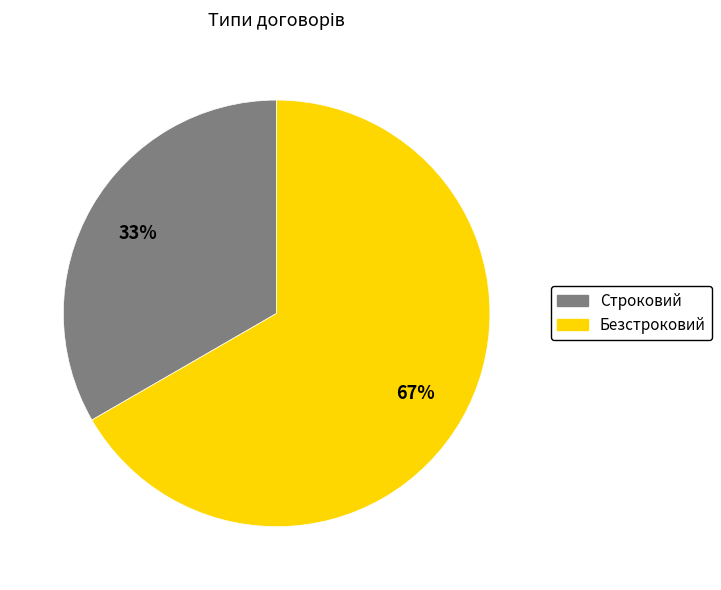

To the nearest percent, what portion does Строковий represent?

33%